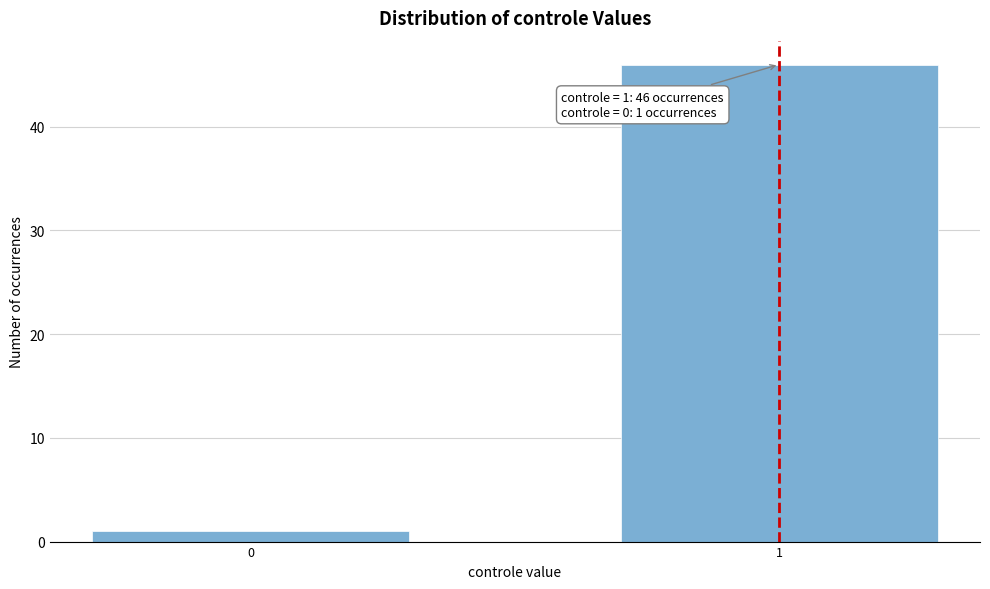

Reading left to right, extract all data points from this chart.

1	46